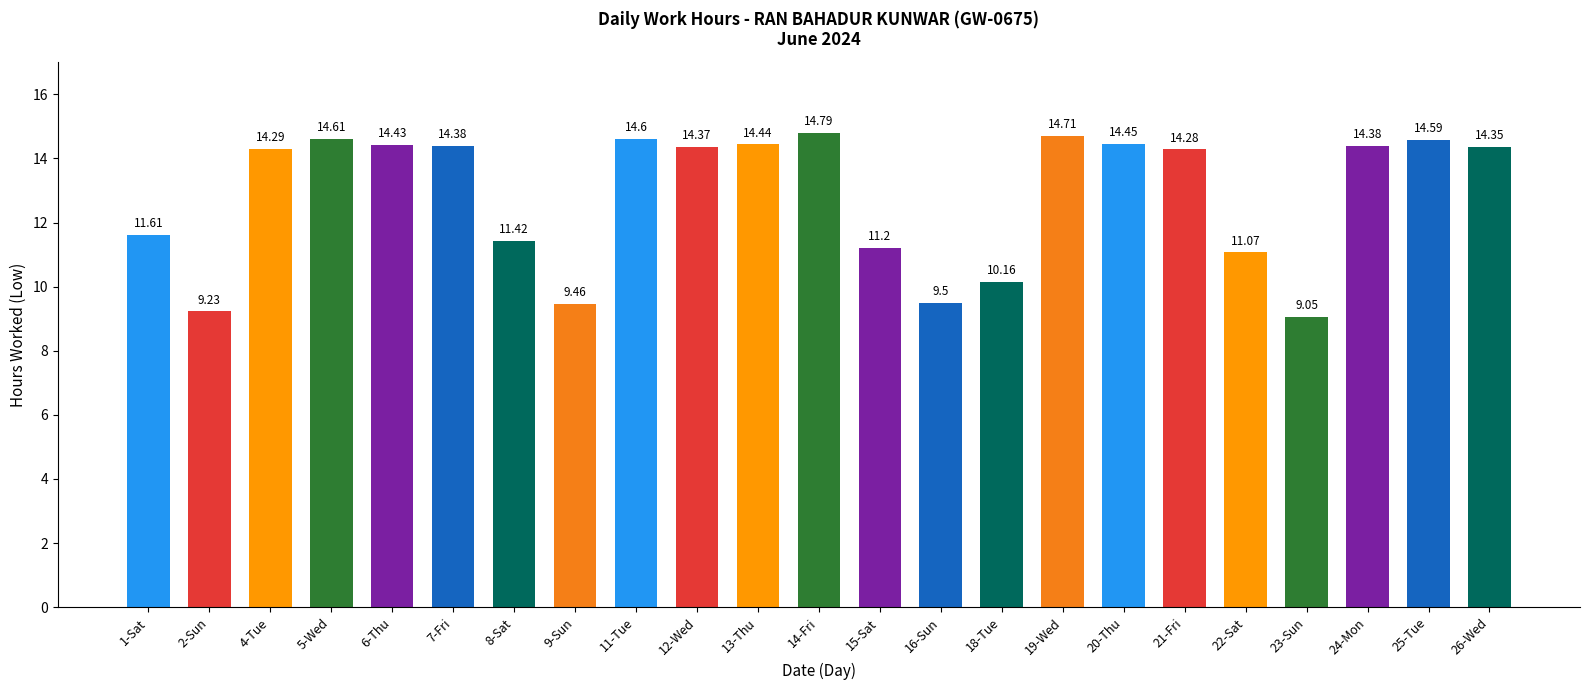

What is the label of the 4th bar from the left?

5-Wed